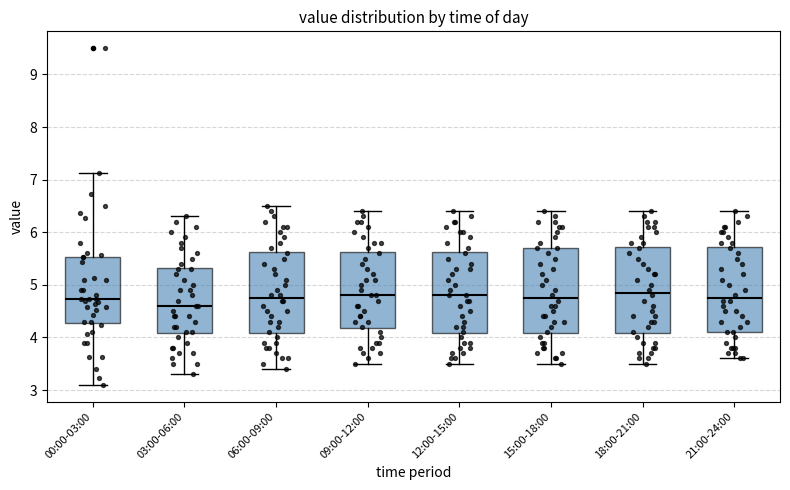

Reading left to right, read every box against the y-axis: the position of its median line, the range the box covers, and the ends of its whiskers. The values are not printed on the chart, so give them approximately, as read against the axis.

00:00-03:00: median 4.7, box 4.3 to 5.5, whiskers 3.1 to 7.1
03:00-06:00: median 4.6, box 4.1 to 5.3, whiskers 3.3 to 6.3
06:00-09:00: median 4.8, box 4.1 to 5.6, whiskers 3.4 to 6.5
09:00-12:00: median 4.8, box 4.2 to 5.6, whiskers 3.5 to 6.4
12:00-15:00: median 4.8, box 4.1 to 5.6, whiskers 3.5 to 6.4
15:00-18:00: median 4.8, box 4.1 to 5.7, whiskers 3.5 to 6.4
18:00-21:00: median 4.9, box 4.1 to 5.7, whiskers 3.5 to 6.4
21:00-24:00: median 4.8, box 4.1 to 5.7, whiskers 3.6 to 6.4